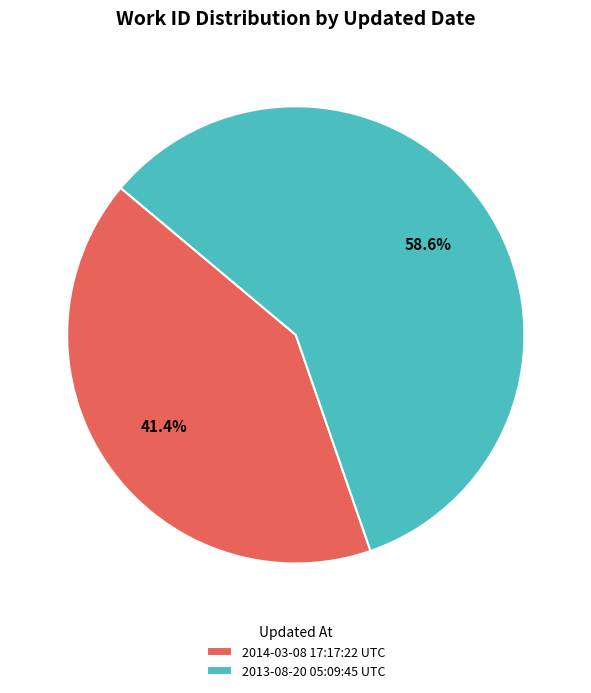

To the nearest percent, what is the average slice percentage?

50%